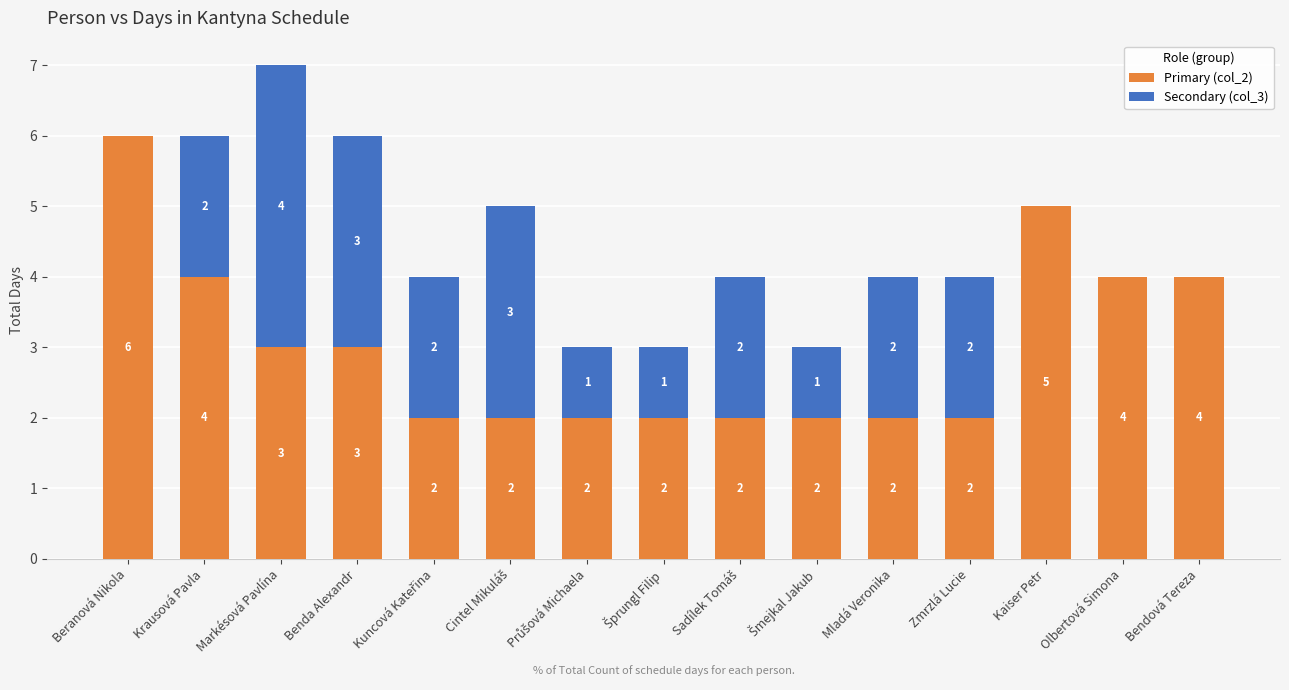

What is the highest value of the Primary (col_2) series?

6